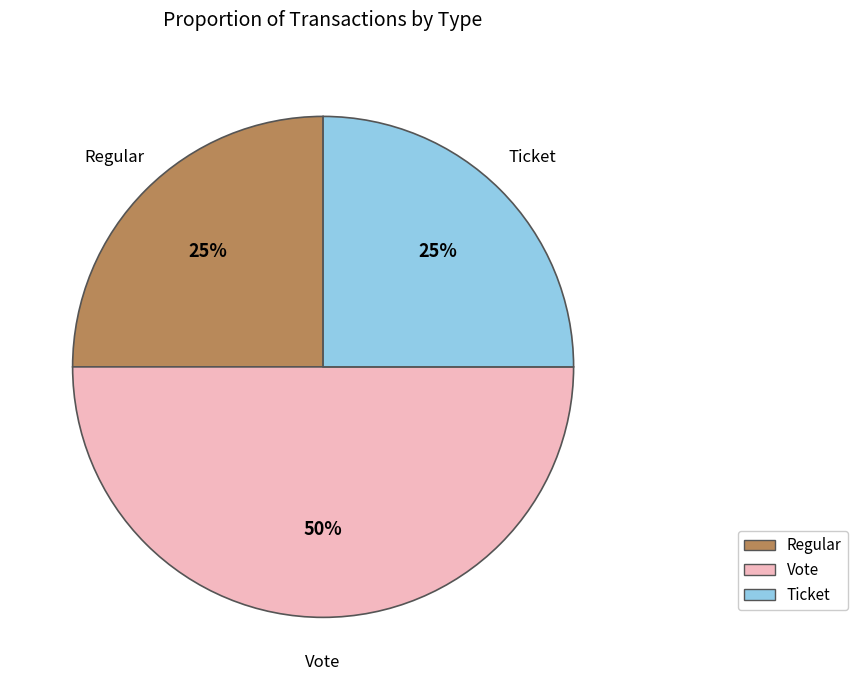

What is the ratio of the value at Ticket to the value at Regular?

1.0